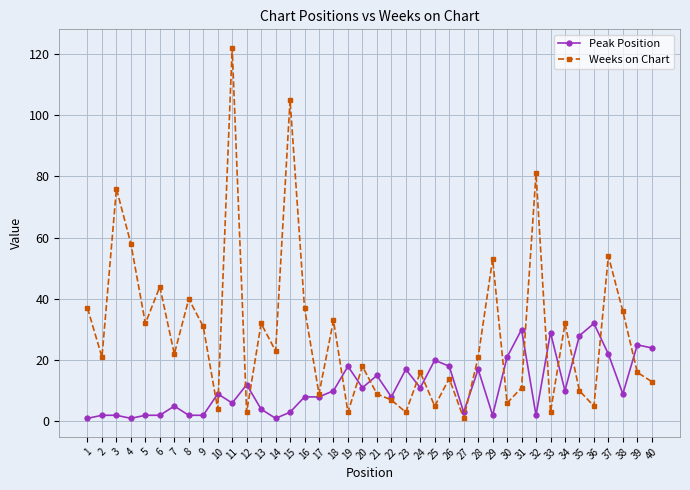

Which series has the widest spread of values?

Weeks on Chart